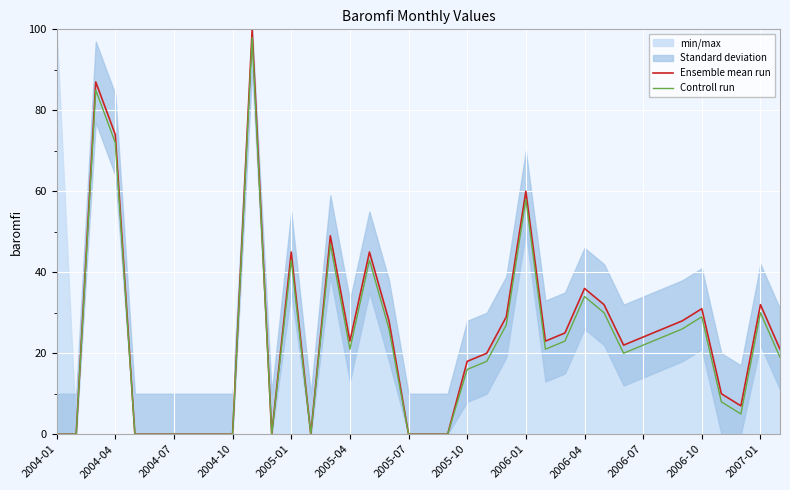

What is the highest value of the Ensemble mean run series?

100